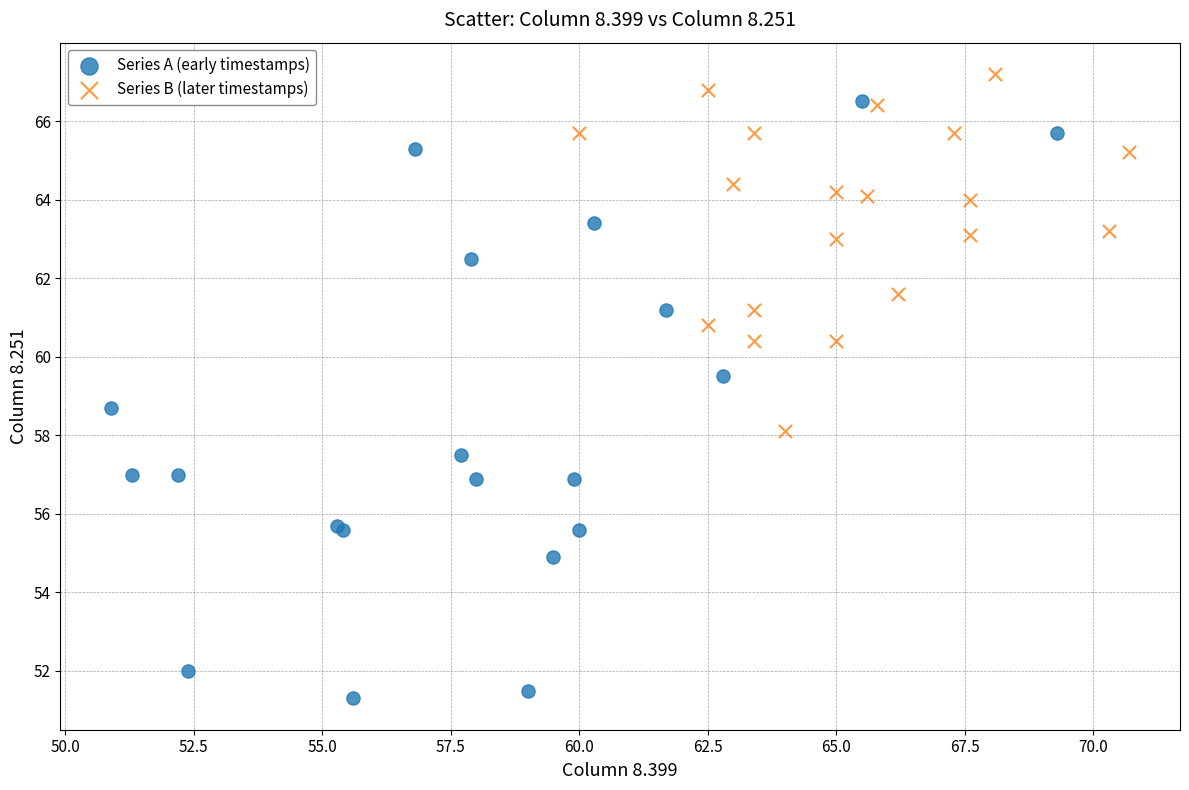

Which series has the largest Y range (max minus min)?

Series A (early timestamps)